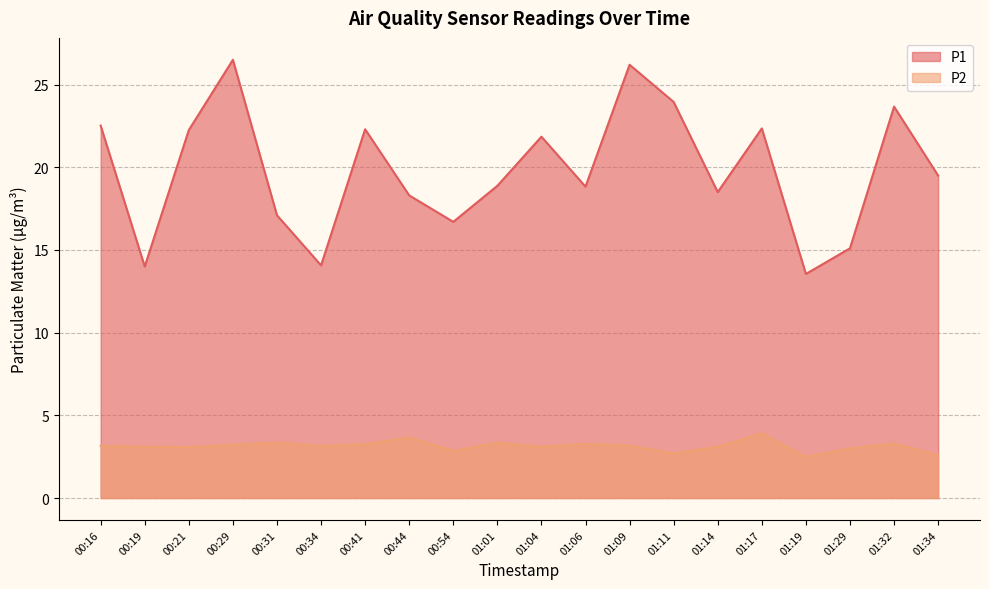

At which label is P1 closest to 20?

01:34